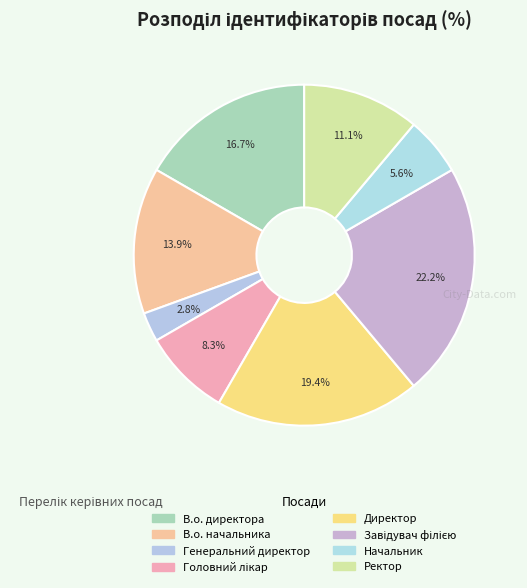

How many segments does this pie chart have?

8